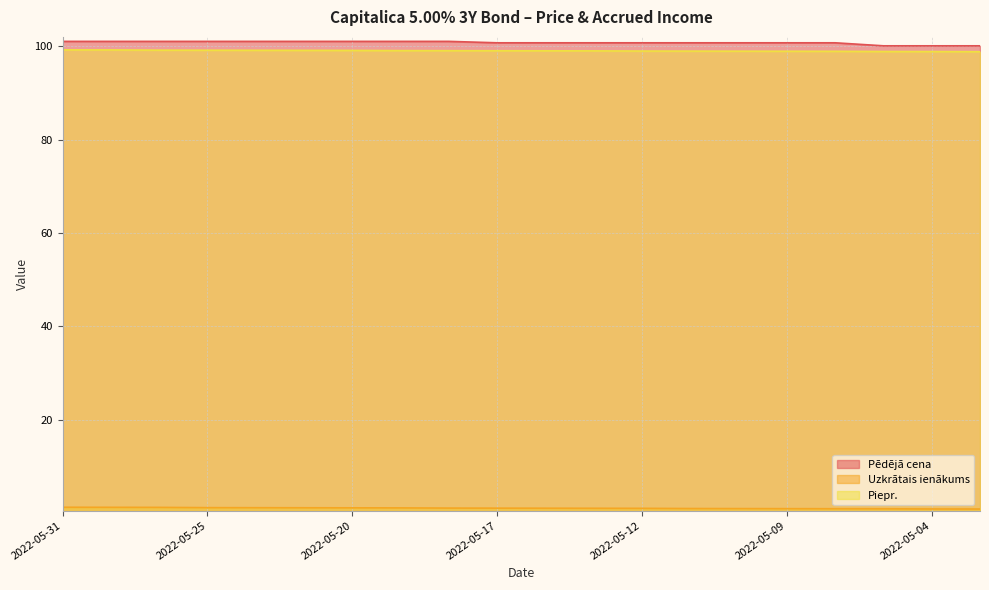

What is the sum of the Piepr. values at 2022-05-25 and 2022-05-18?

198.2